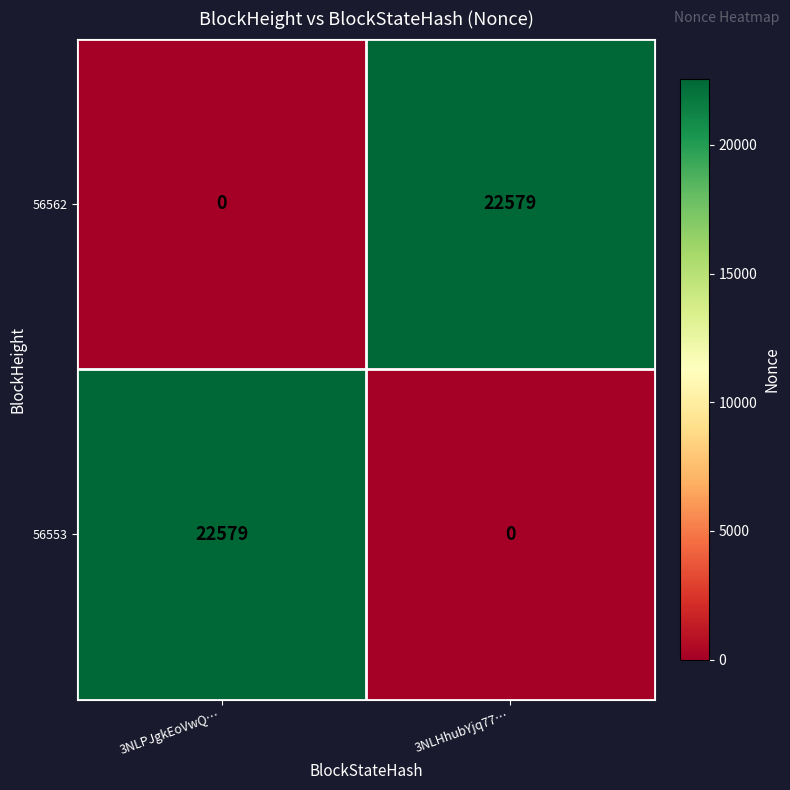

What is the difference between the maximum and minimum values in the 56562 series?

22579